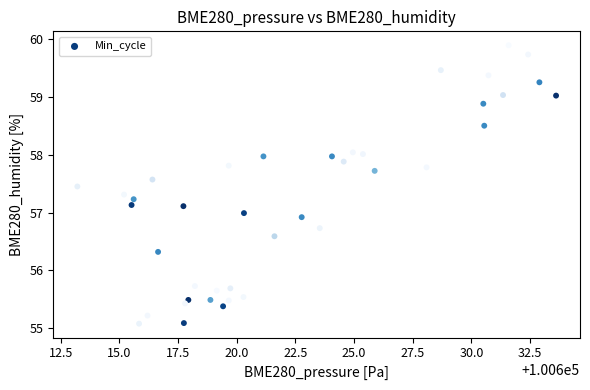

What is the range of Y values (max minus min)?

4.8